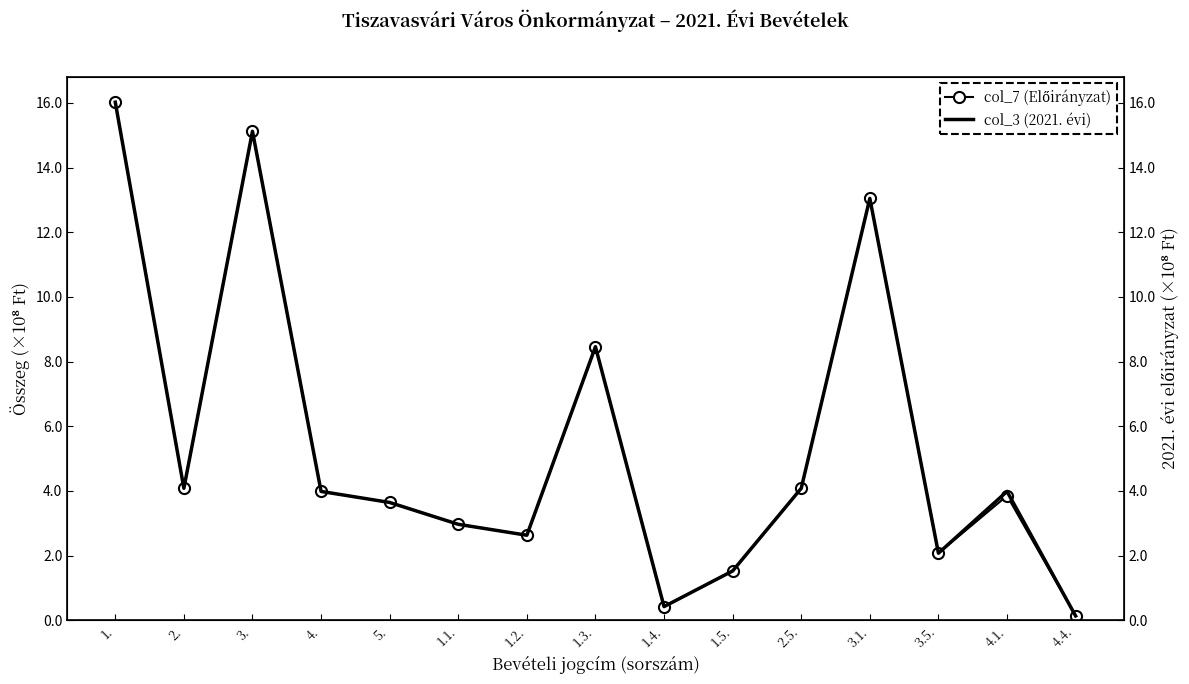

What is the minimum value shown in the chart?

0.1